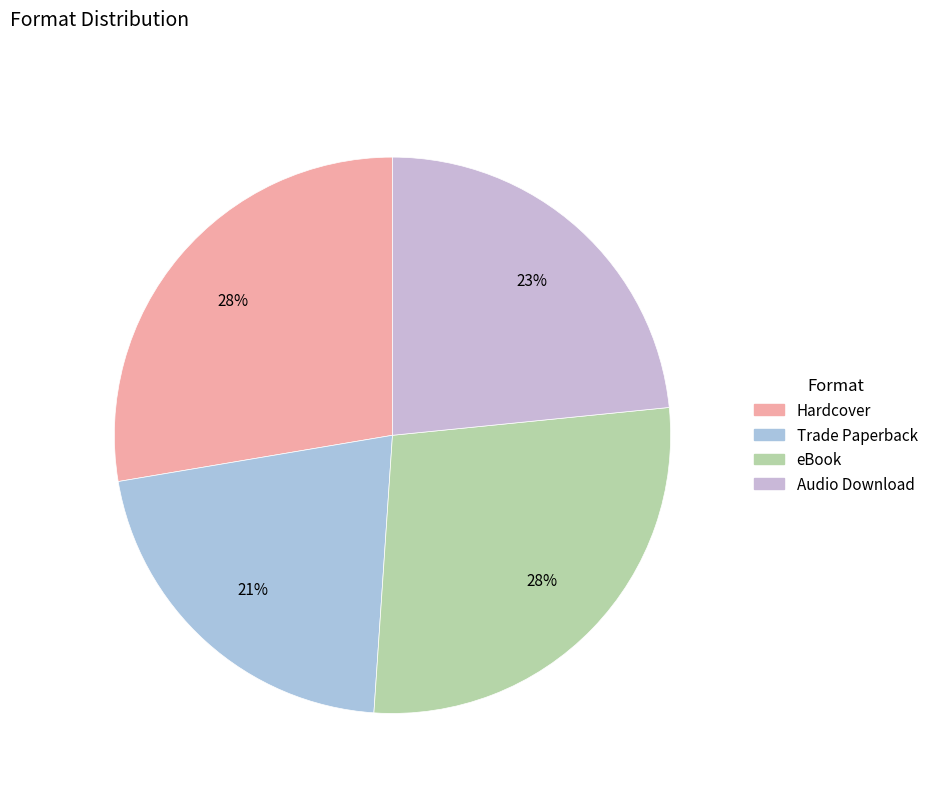

Does any single category account for the majority?

No